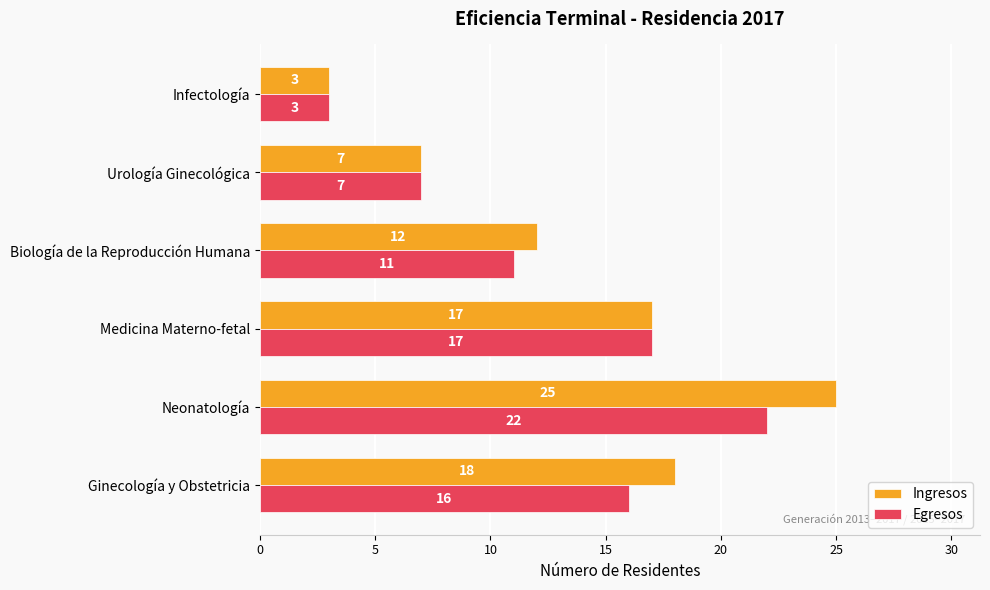

At Neonatología, list the series in order from smallest to largest.

Egresos, Ingresos